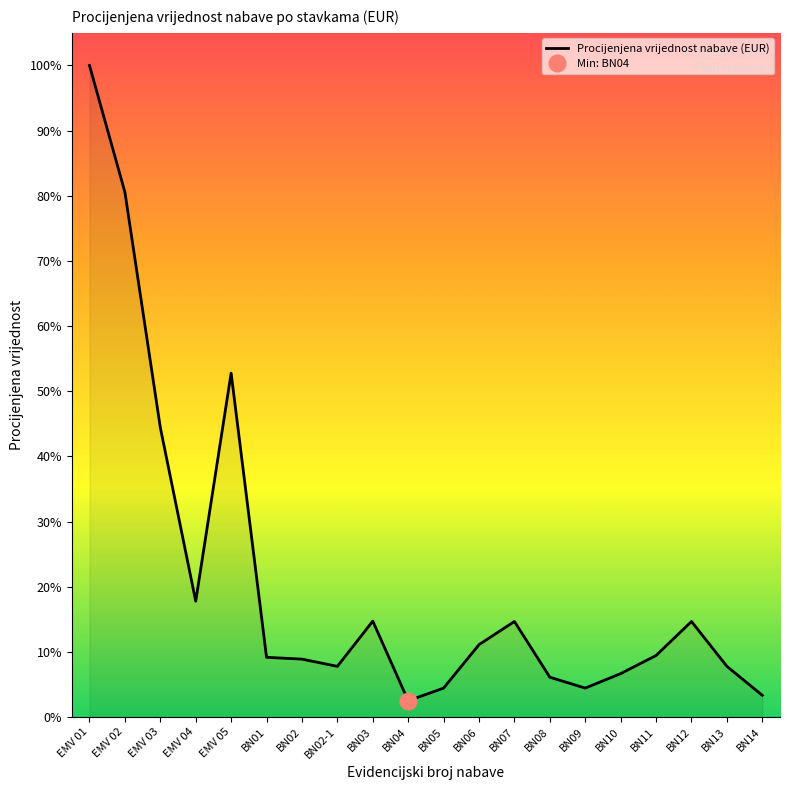

How many lines are shown in the chart?

1